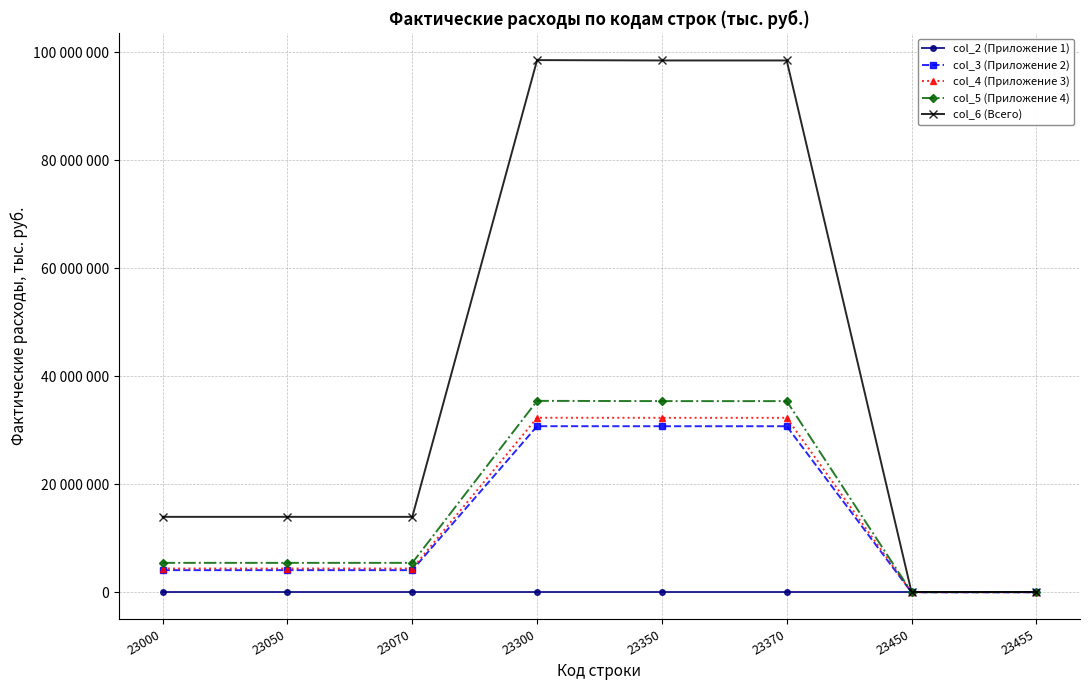

How many categories are shown in the chart?

8